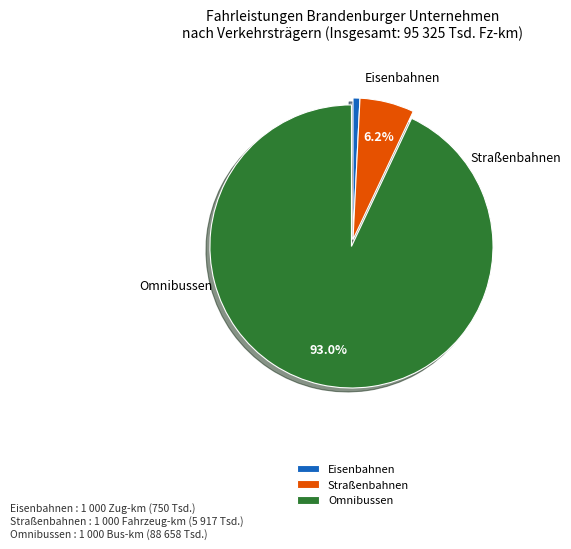

Count the number of slices in the pie.

3